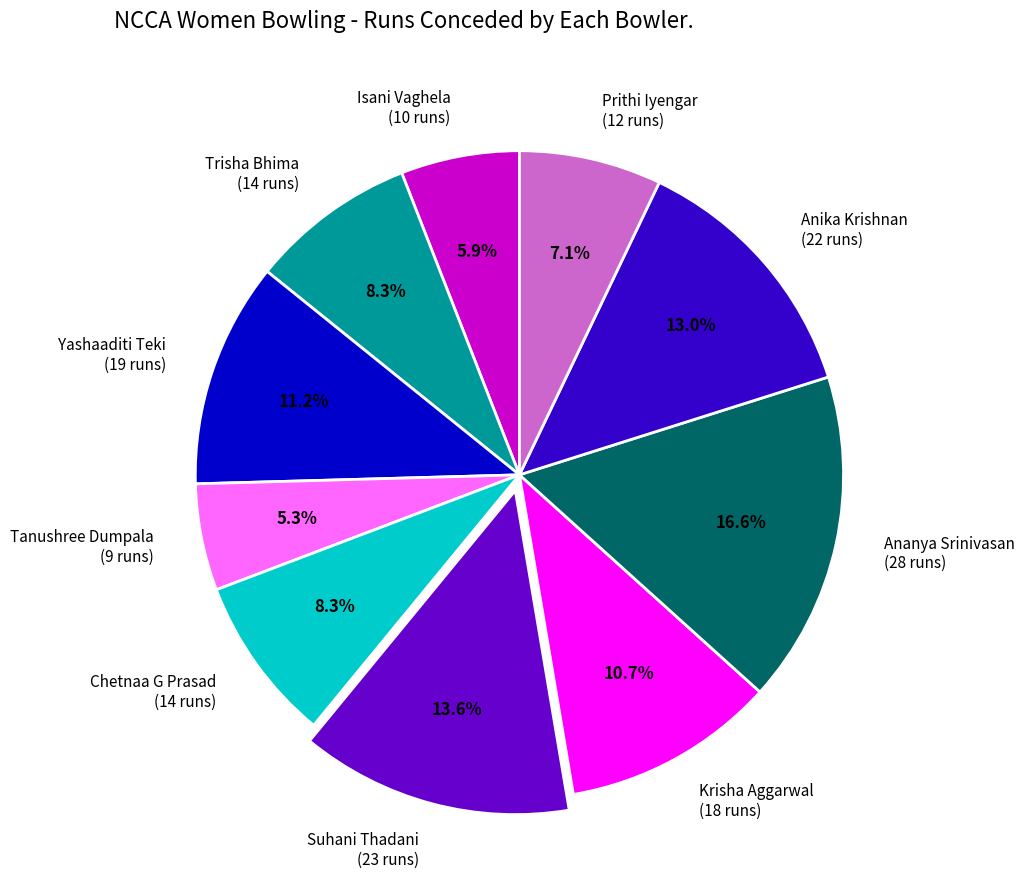

Is Ananya Srinivasan (28 runs) the majority of the pie?

No